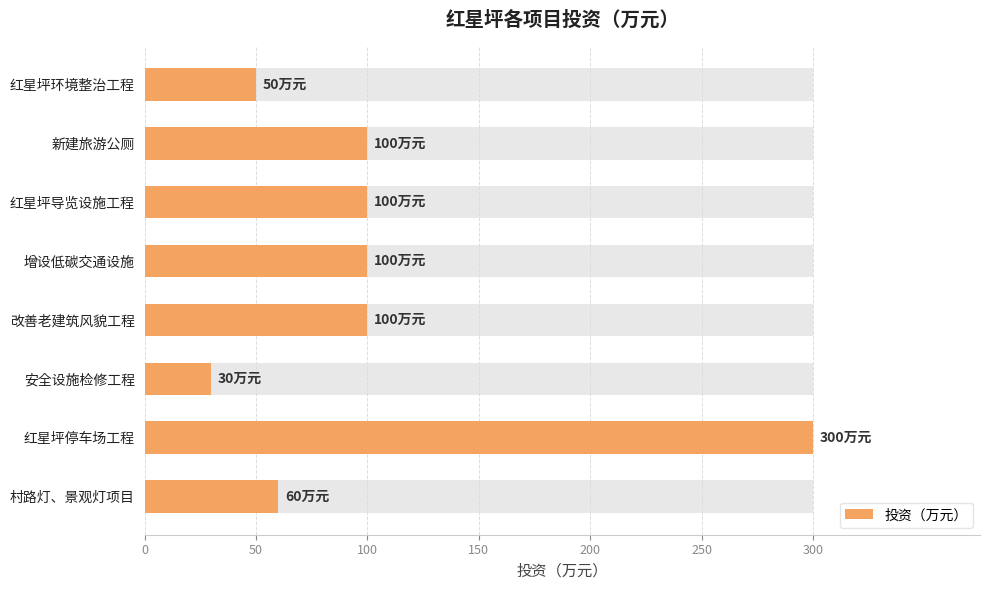

Reading left to right, transcribe all the data shown in this chart.

50	100	100	100	100	30	300	60